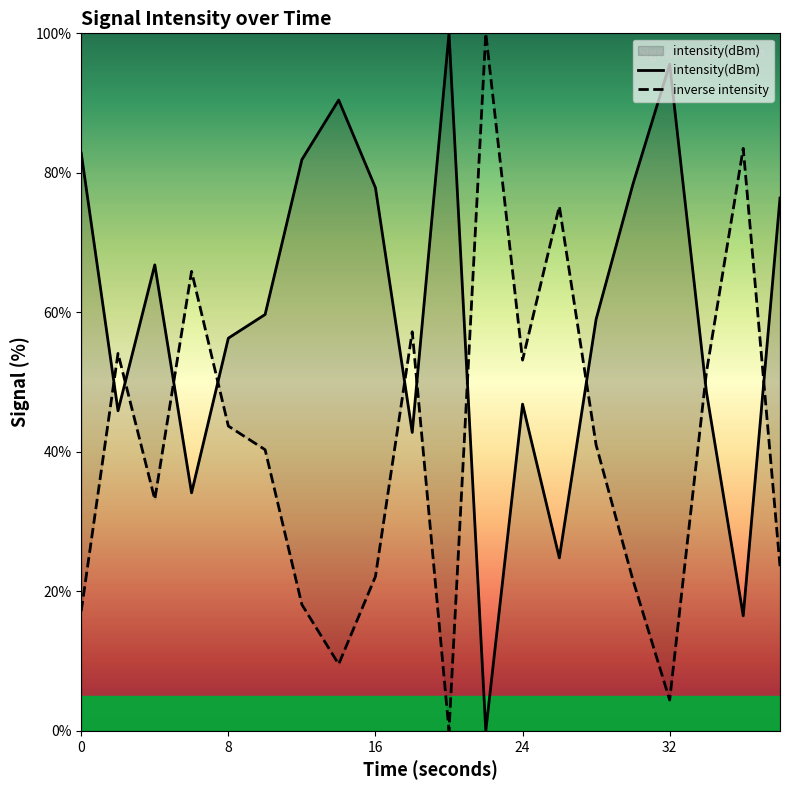

Approximately how many times larger is the value at 0 compared to 32?

0.9